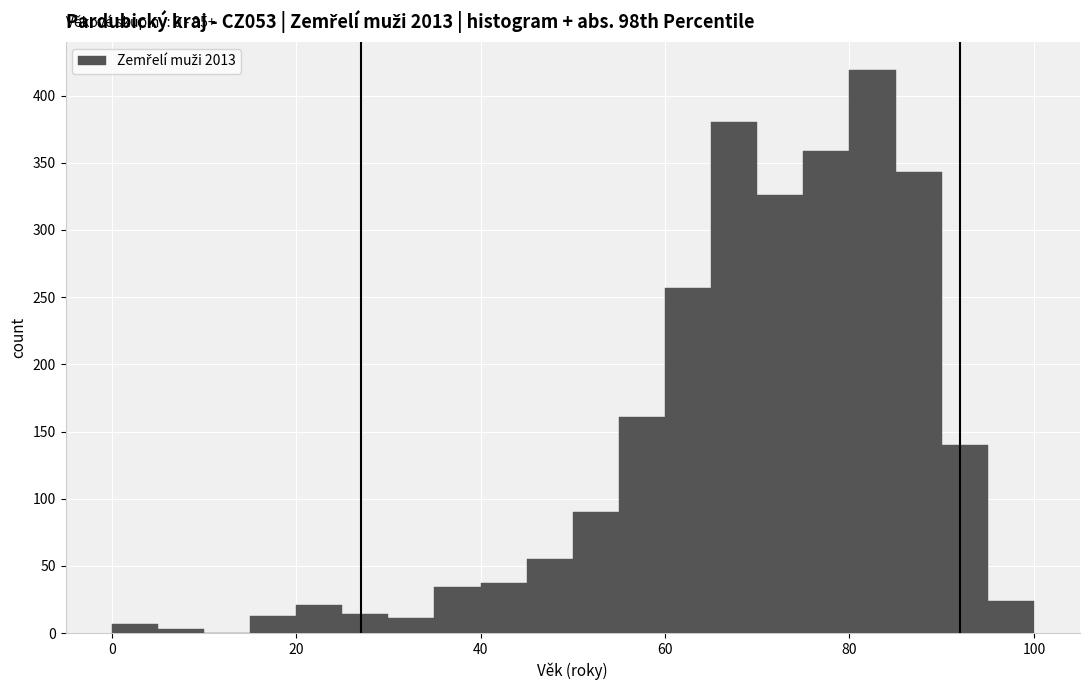

Around what value on the x-axis is the tallest bar? Give the approximate position of its centre, as read against the axis.

82